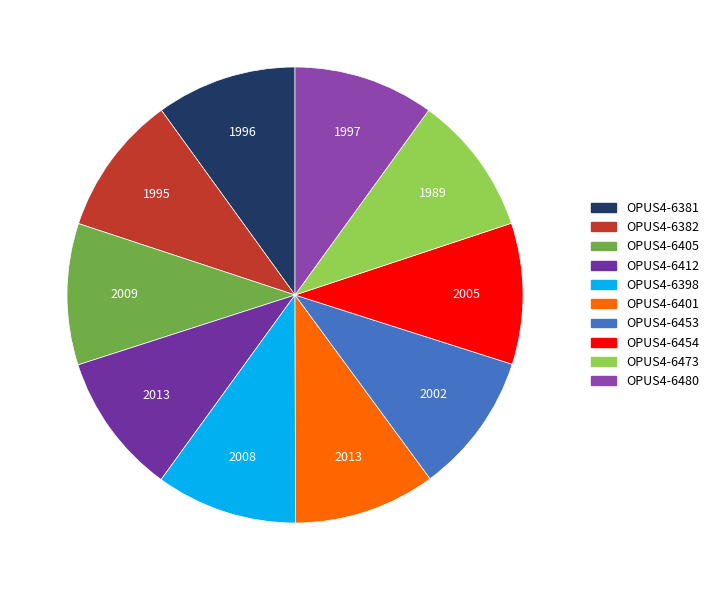

What percentage do OPUS4-6401 and OPUS4-6480 together represent?

20.0%